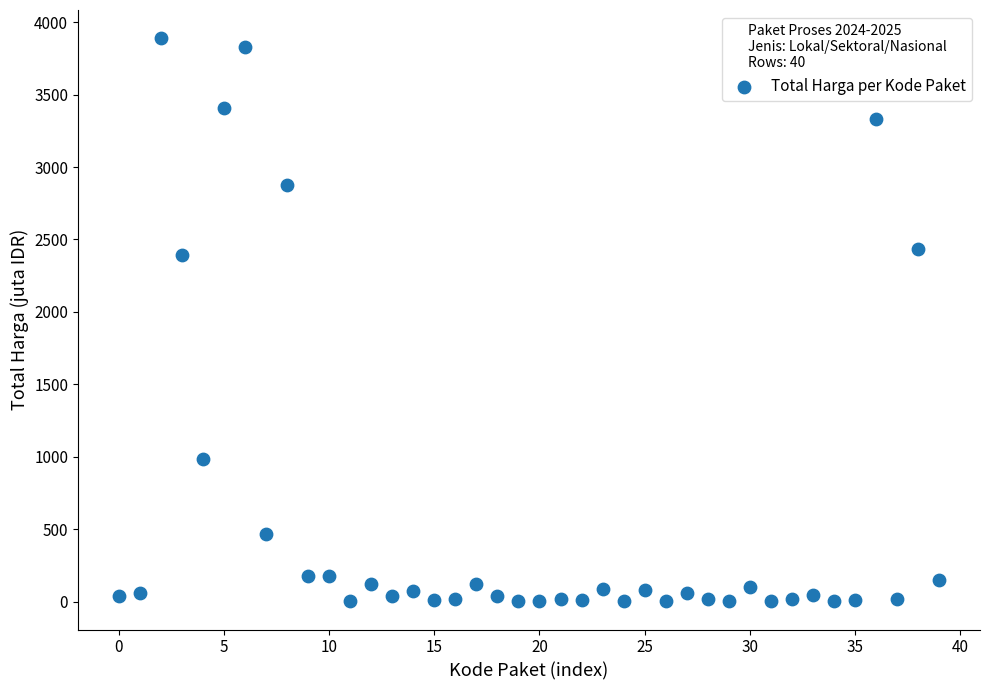

What Y value in the scatter plot is closest to 1945?

2389.7